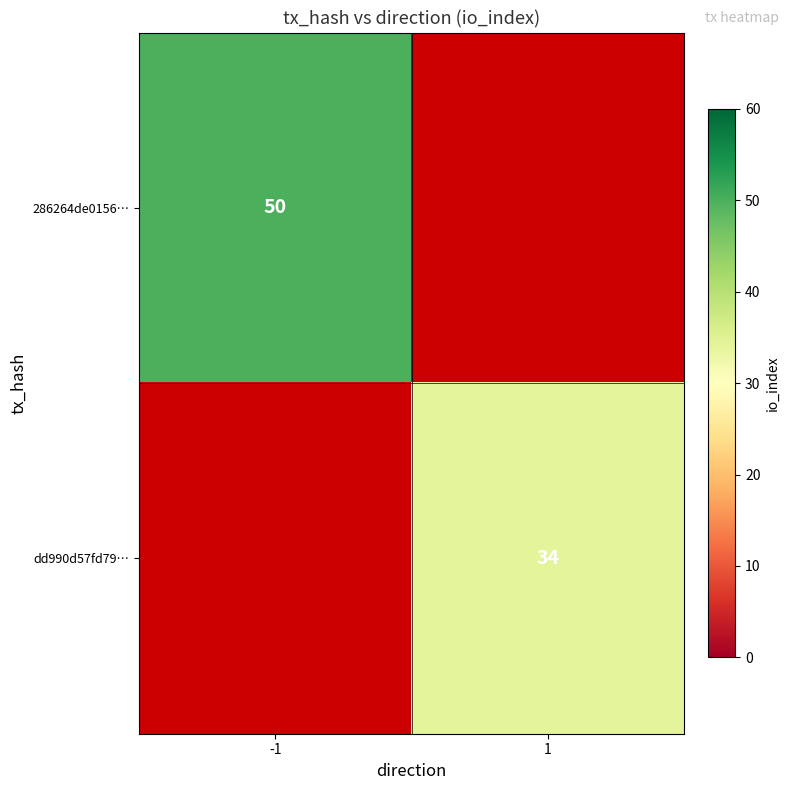

True or false: dd990d57fd79… has a value of 34 at 1.

True